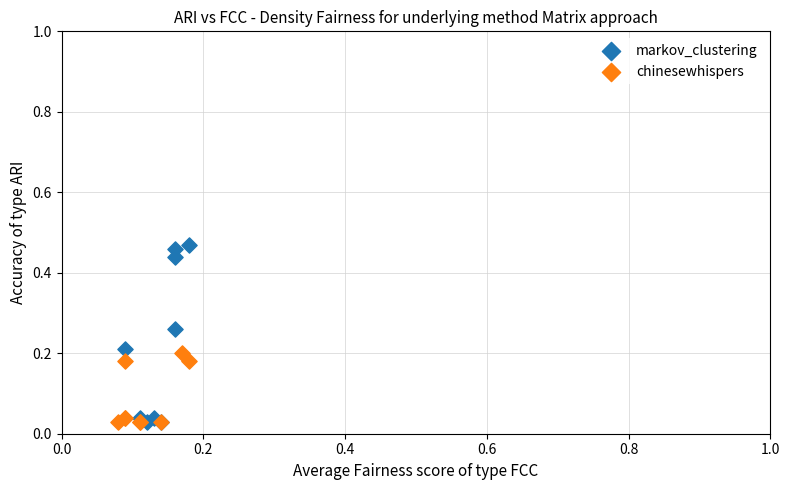

Which series has the largest Y range (max minus min)?

markov_clustering